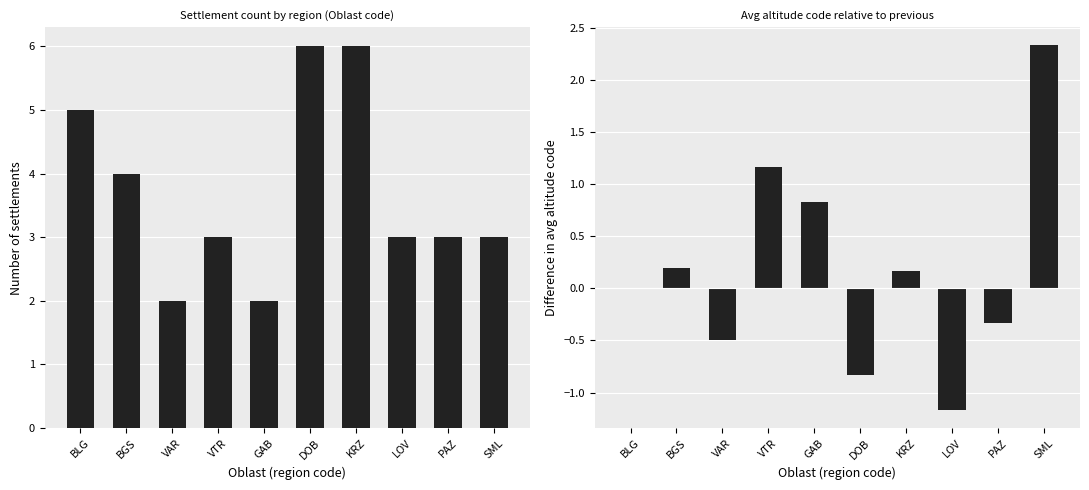

Which category has the lowest value across all series?

LOV